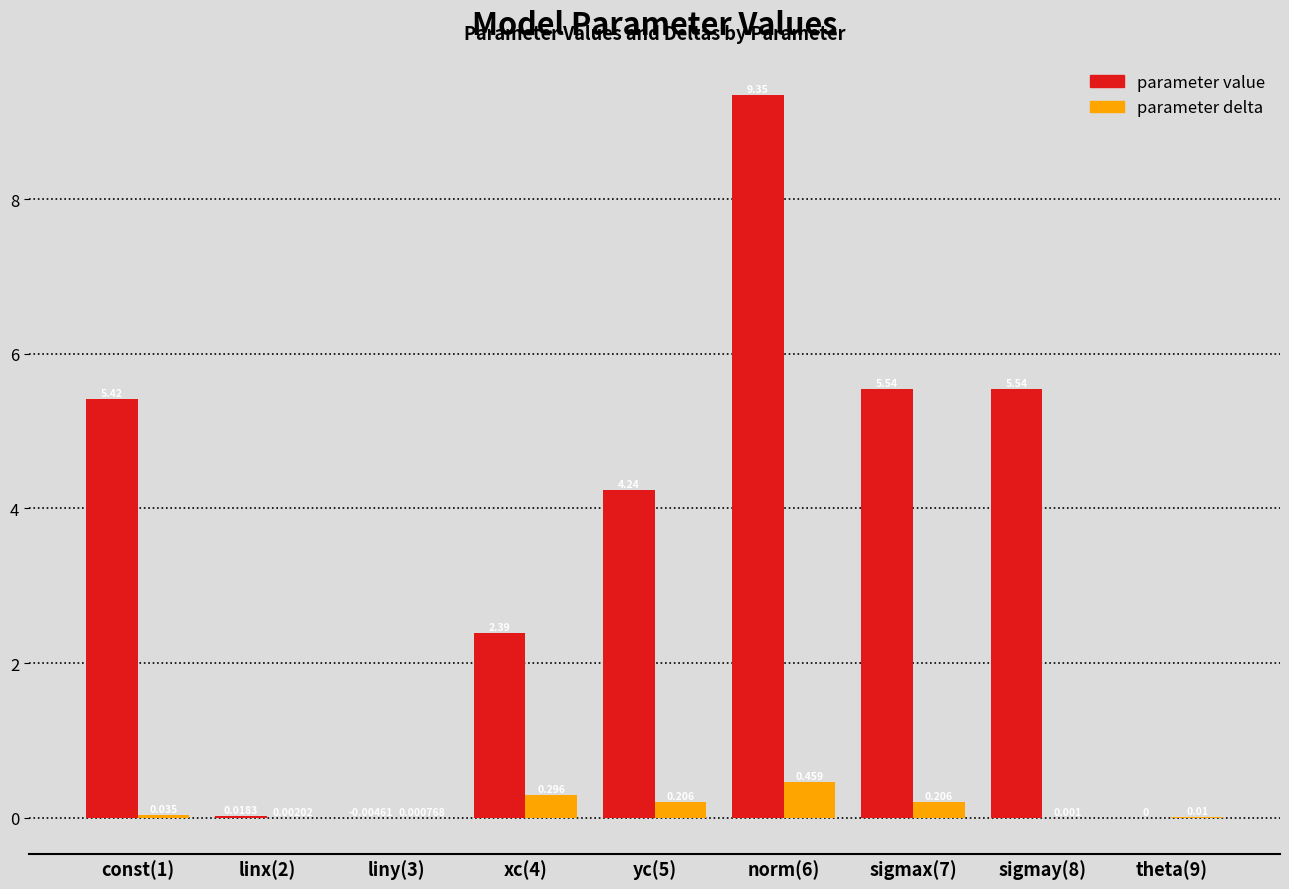

Is the value of parameter value at norm(6) greater than the value of parameter delta at xc(4)?

Yes